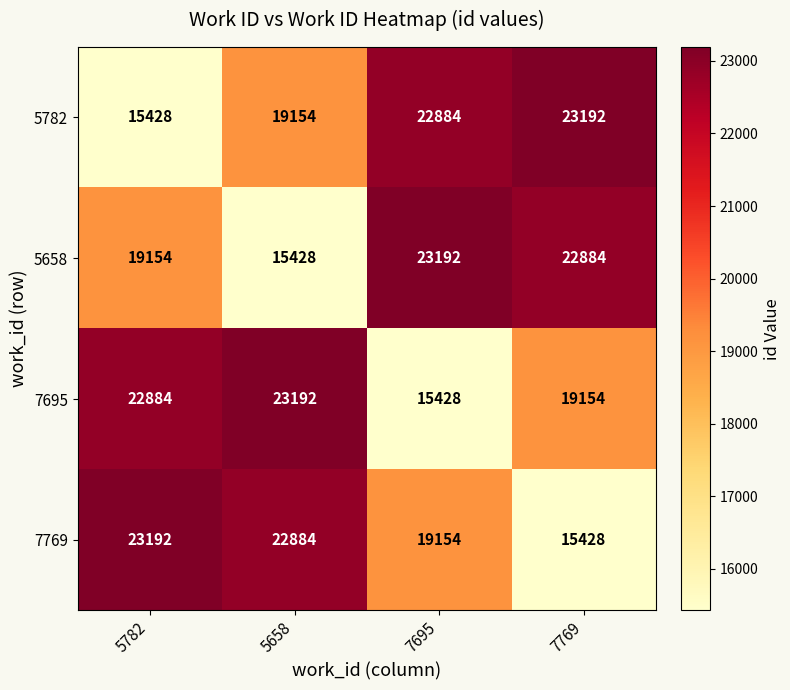

What is the difference between the 7695 values at 7769 and 5782?

3730